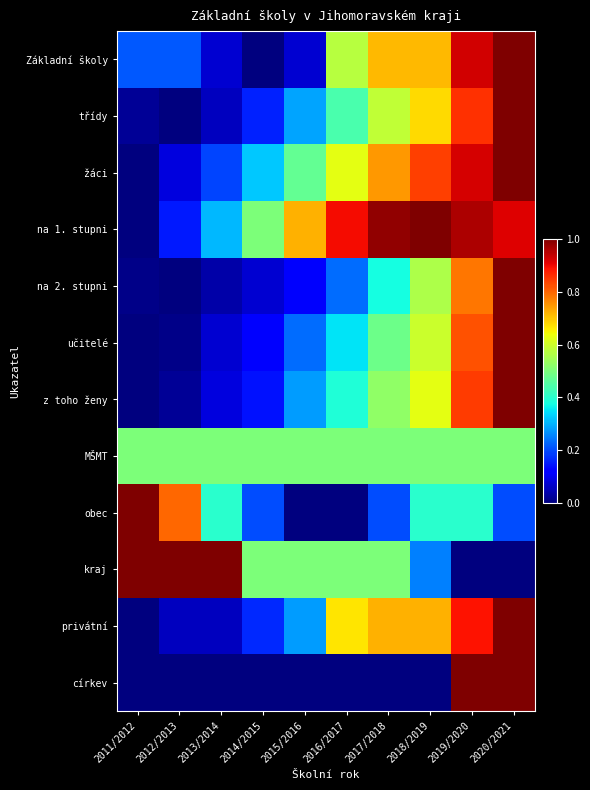

At which category does the chart reach its peak across all series?

2020/2021